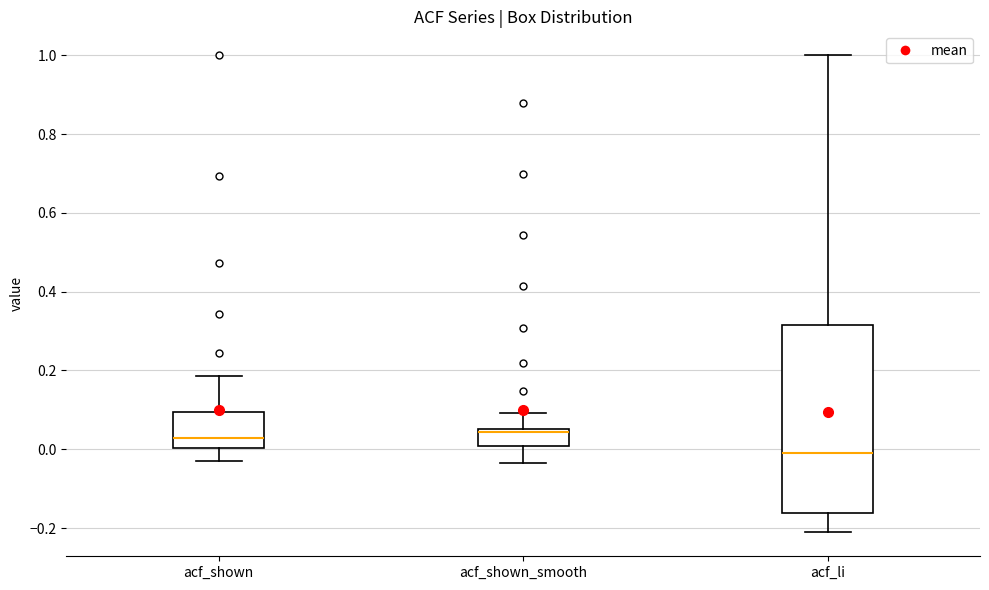

Which box's median line is the lowest?

acf_li